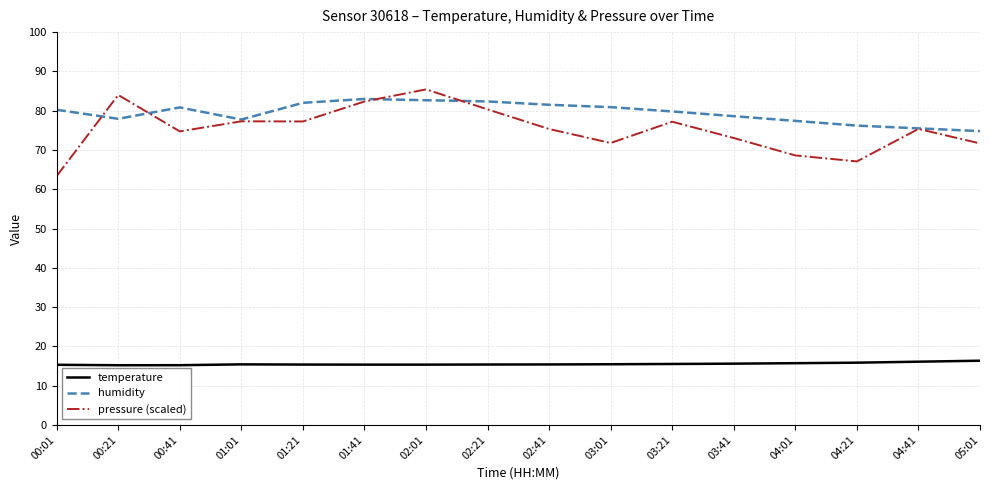

The value of pressure (scaled) at 02:21 is 28.0. True or false?

False